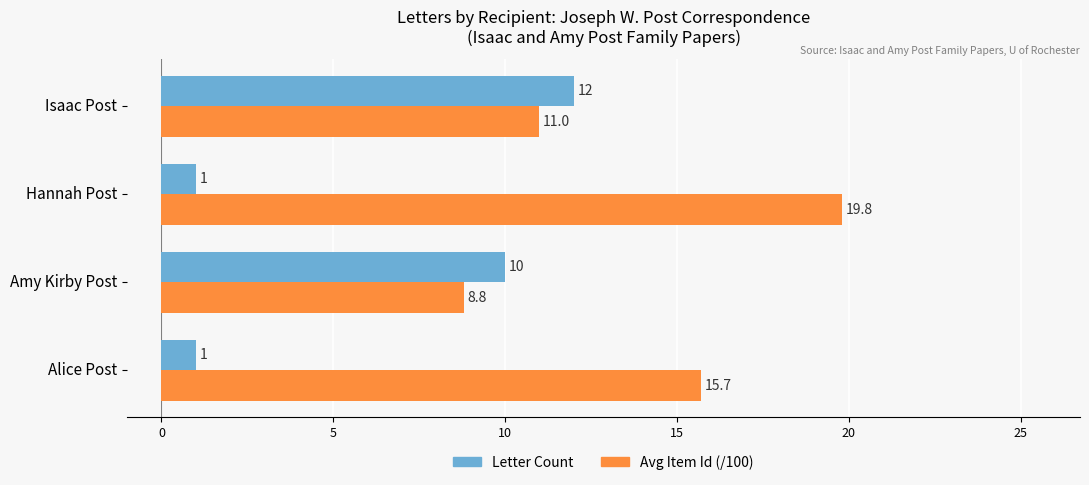

What is the highest value of the Letter Count series?

12.0